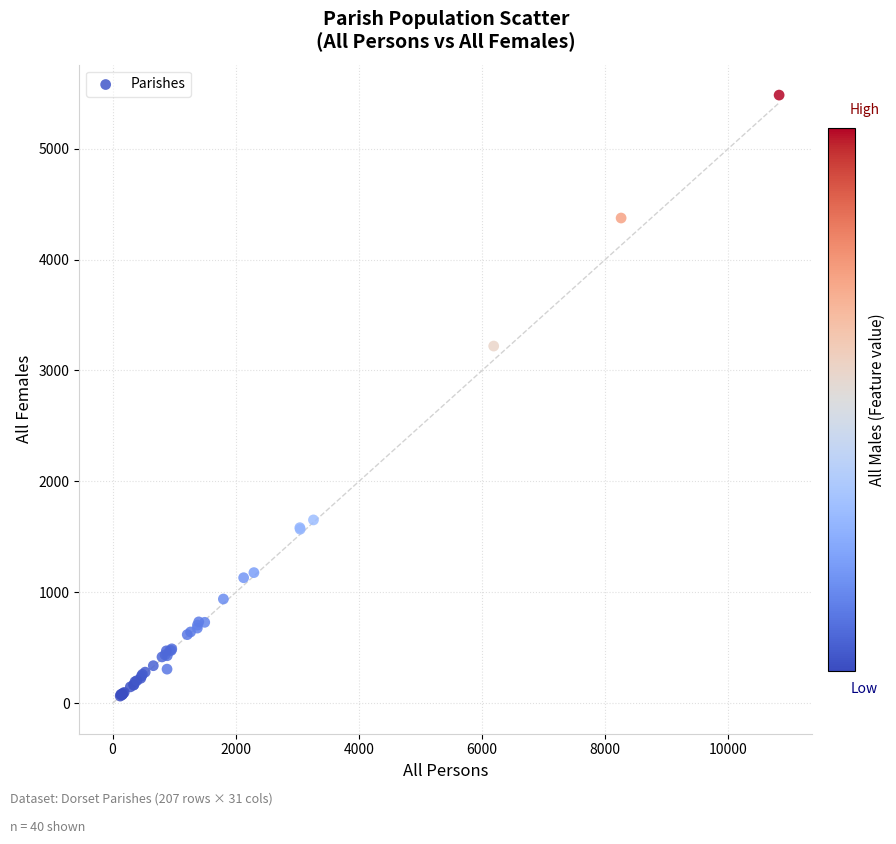

What Y value in the scatter plot is closest to 2773?

3220